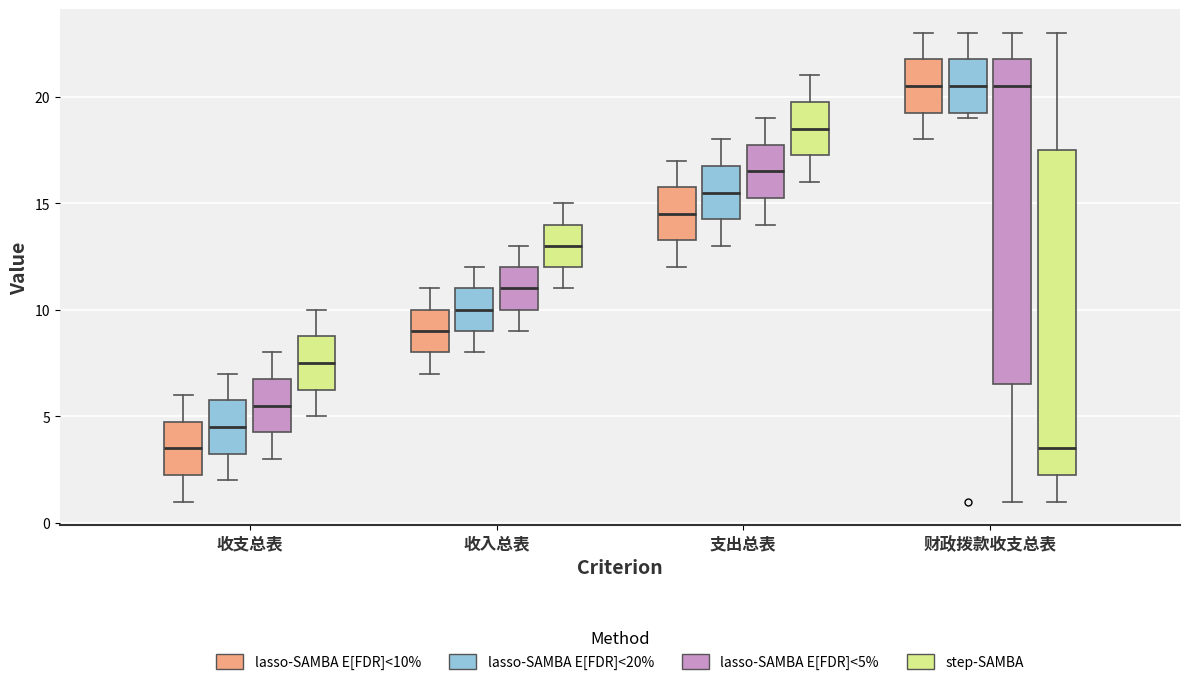

Reading left to right, read every box against the y-axis: the position of its median line, the range the box covers, and the ends of its whiskers. The values are not printed on the chart, so give them approximately, as read against the axis.

收支总表 (lasso-SAMBA E[FDR]<10%): median 3.5, box 2.5 to 5.0, whiskers 1.0 to 6.0
收支总表 (lasso-SAMBA E[FDR]<20%): median 4.5, box 3.5 to 6.0, whiskers 2.0 to 7.0
收支总表 (lasso-SAMBA E[FDR]<5%): median 5.5, box 4.5 to 7.0, whiskers 3.0 to 8.0
收支总表 (step-SAMBA): median 7.5, box 6.5 to 9.0, whiskers 5.0 to 10.0
收入总表 (lasso-SAMBA E[FDR]<10%): median 9.0, box 8.0 to 10.0, whiskers 7.0 to 11.0
收入总表 (lasso-SAMBA E[FDR]<20%): median 10.0, box 9.0 to 11.0, whiskers 8.0 to 12.0
收入总表 (lasso-SAMBA E[FDR]<5%): median 11.0, box 10.0 to 12.0, whiskers 9.0 to 13.0
收入总表 (step-SAMBA): median 13.0, box 12.0 to 14.0, whiskers 11.0 to 15.0
支出总表 (lasso-SAMBA E[FDR]<10%): median 14.5, box 13.5 to 16.0, whiskers 12.0 to 17.0
支出总表 (lasso-SAMBA E[FDR]<20%): median 15.5, box 14.5 to 17.0, whiskers 13.0 to 18.0
支出总表 (lasso-SAMBA E[FDR]<5%): median 16.5, box 15.5 to 18.0, whiskers 14.0 to 19.0
支出总表 (step-SAMBA): median 18.5, box 17.5 to 20.0, whiskers 16.0 to 21.0
财政拨款收支总表 (lasso-SAMBA E[FDR]<10%): median 20.5, box 19.5 to 22.0, whiskers 18.0 to 23.0
财政拨款收支总表 (lasso-SAMBA E[FDR]<20%): median 20.5, box 19.5 to 22.0, whiskers 19.0 to 23.0
财政拨款收支总表 (lasso-SAMBA E[FDR]<5%): median 20.5, box 6.5 to 22.0, whiskers 1.0 to 23.0
财政拨款收支总表 (step-SAMBA): median 3.5, box 2.5 to 17.5, whiskers 1.0 to 23.0